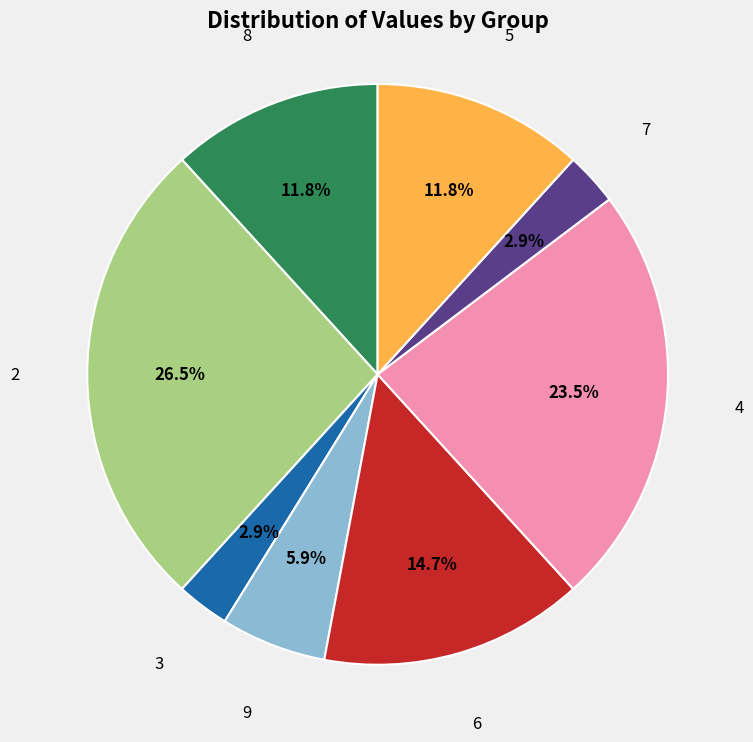

Is there any slice that represents more than half of the pie?

No